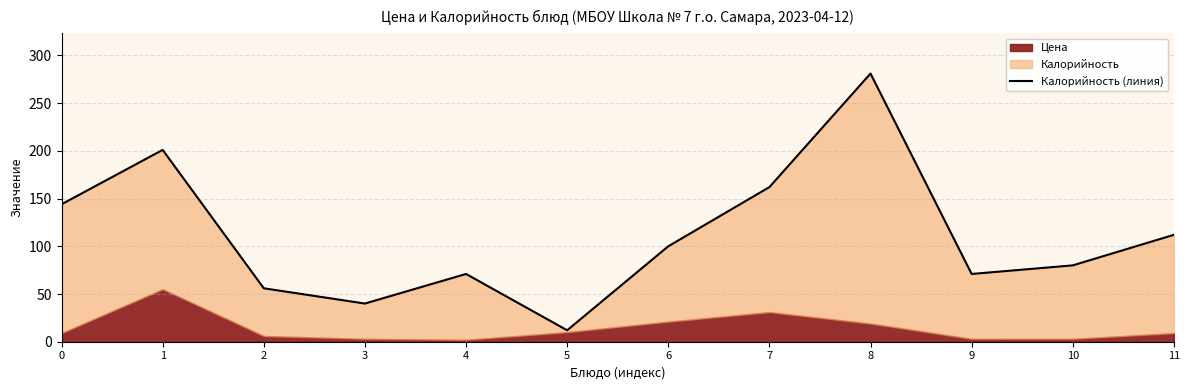

How many lines are shown in the chart?

1